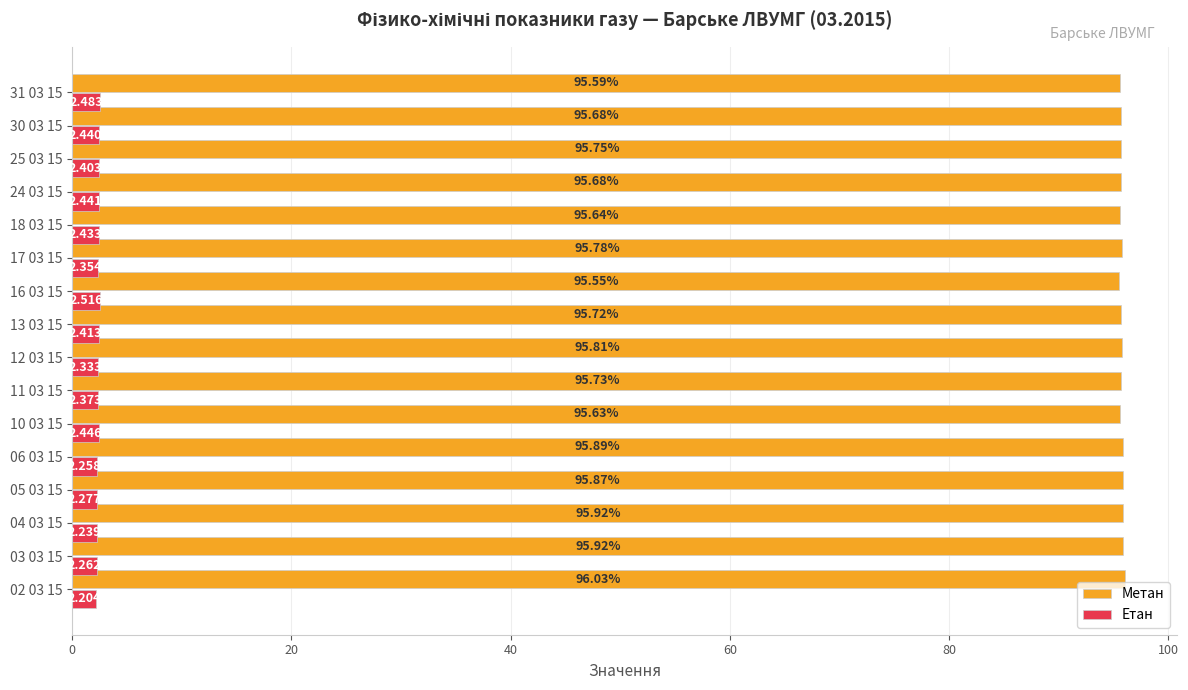

List the series in order of their overall mean, highest first.

Метан, Етан